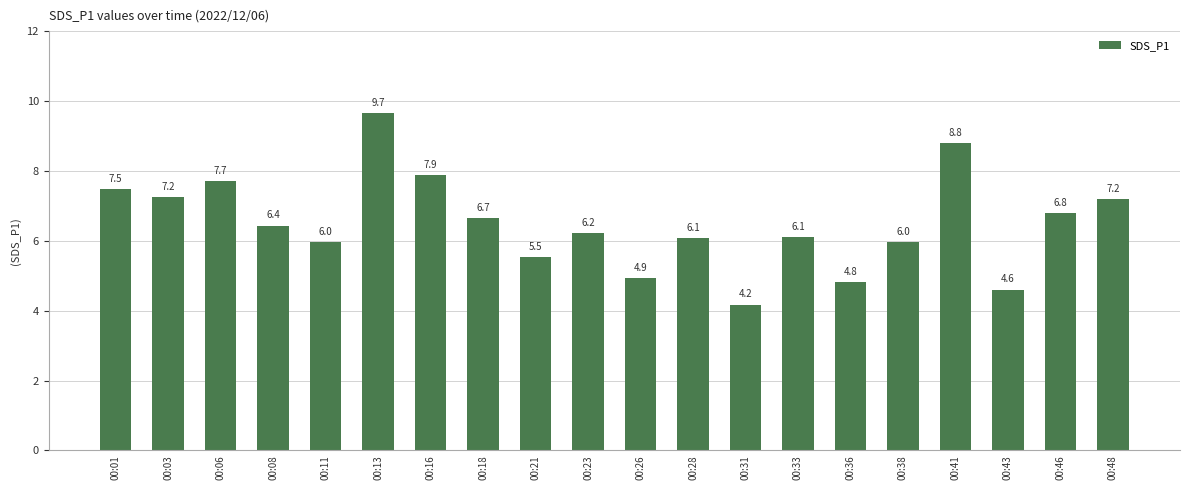

What is the value of the 19th bar from the left?

6.8